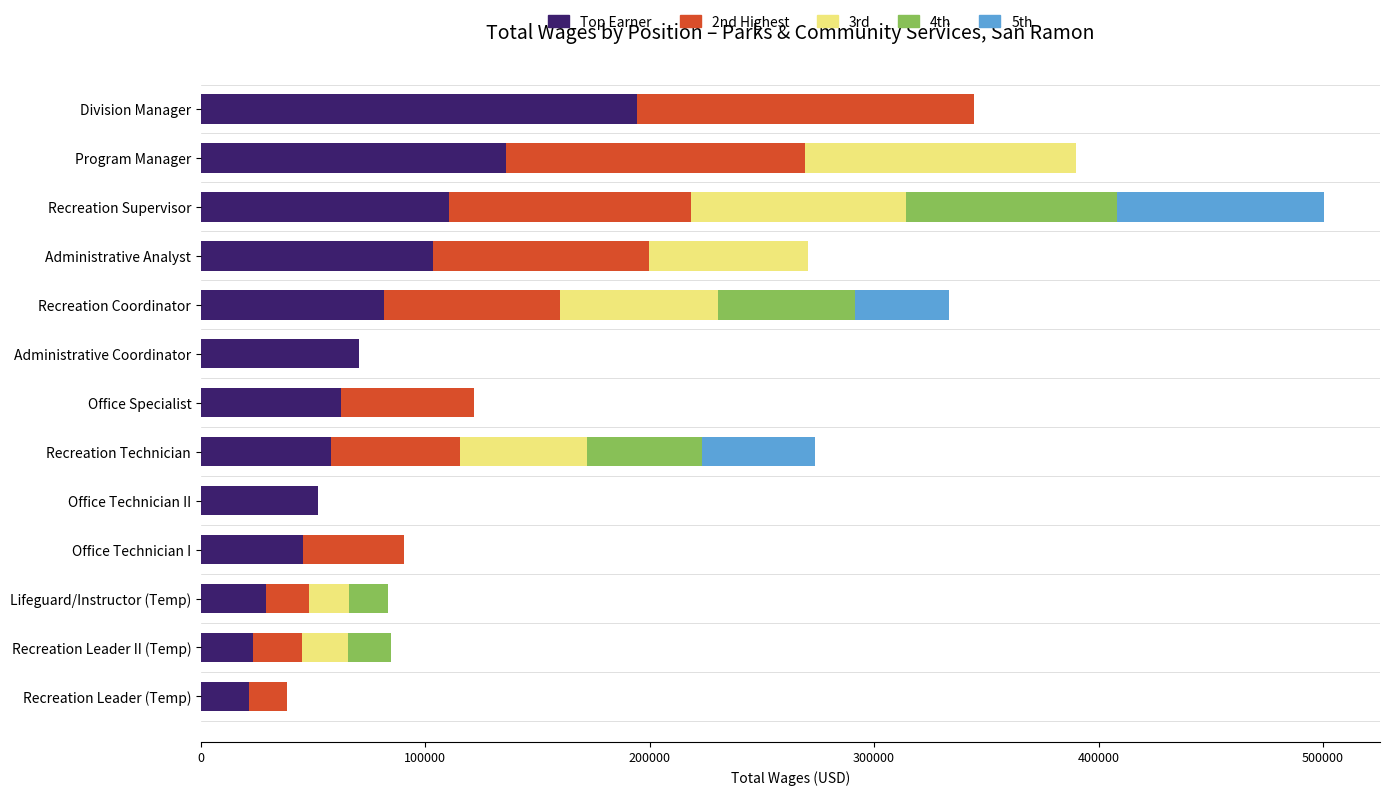

What is the highest value of the Top Earner series?

194245